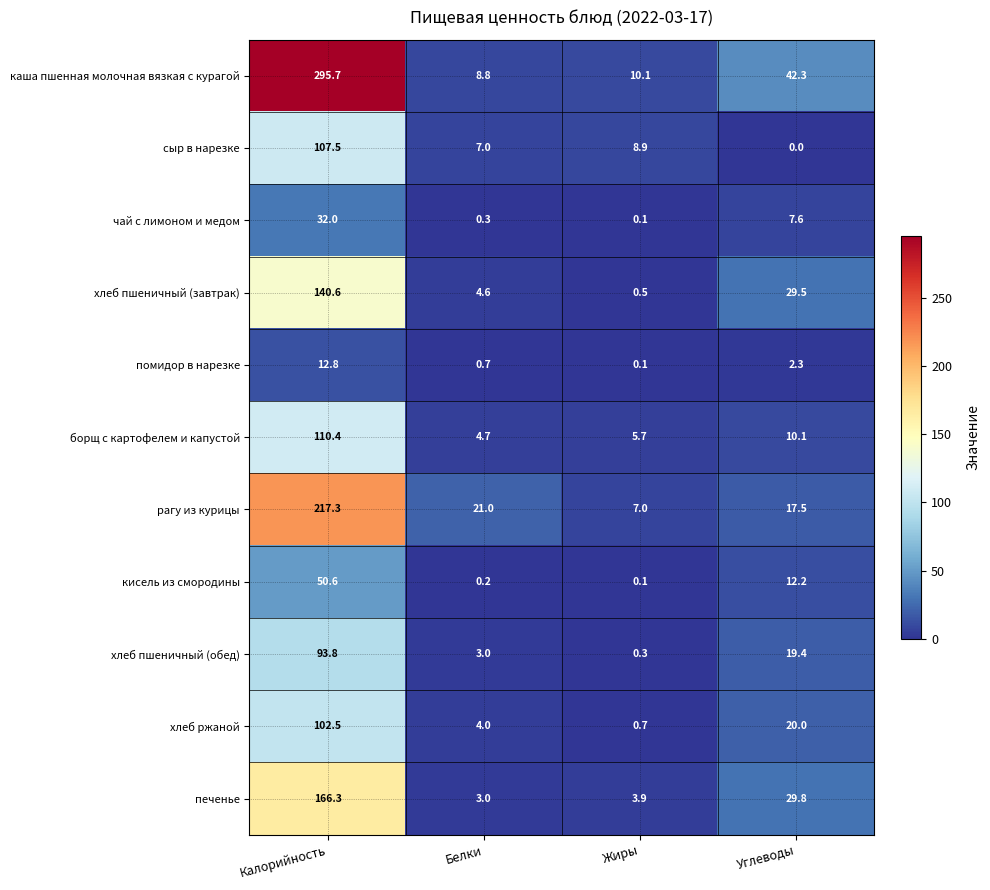

The value of хлеб ржаной at Калорийность is 71.7. True or false?

False